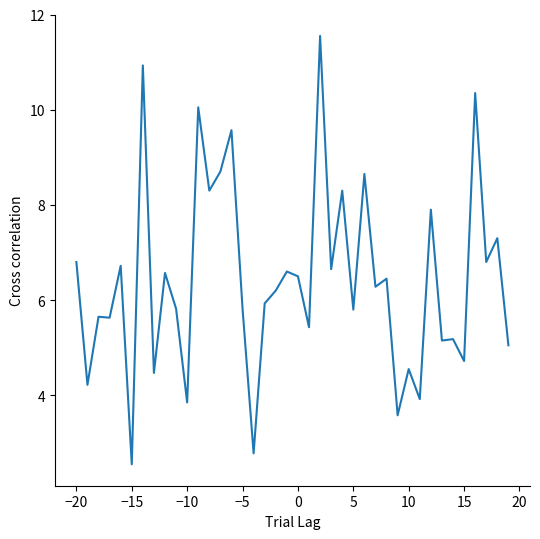

What is the difference between the maximum and minimum values?

9.0